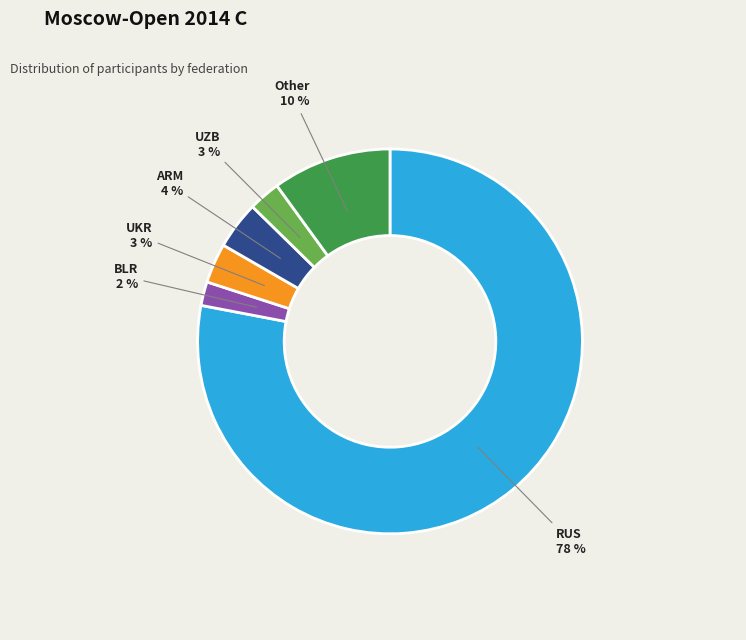

Is there a majority slice in this chart?

Yes